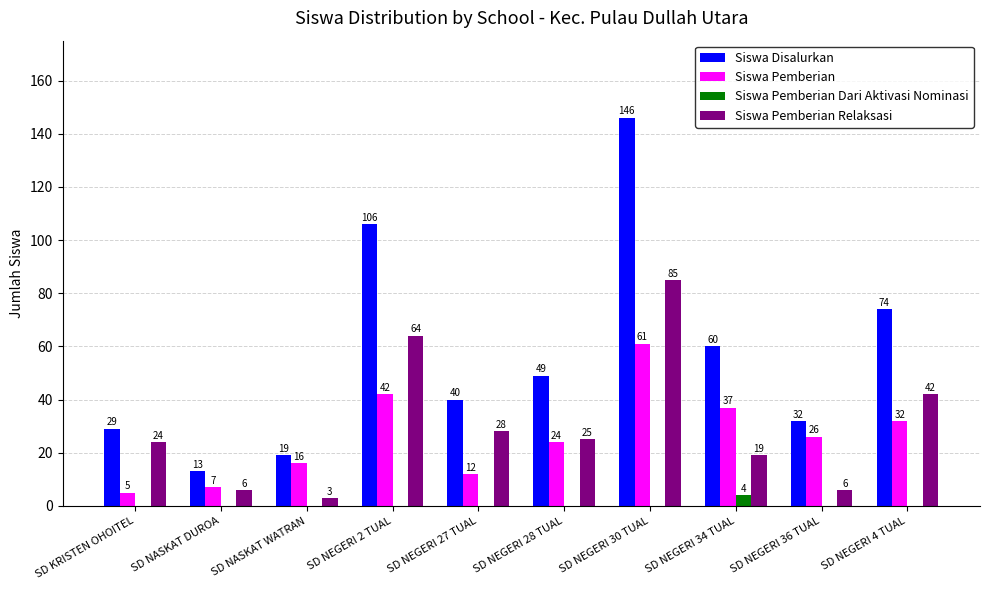

Which category has the highest value in the Siswa Pemberian Dari Aktivasi Nominasi series?

SD NEGERI 34 TUAL